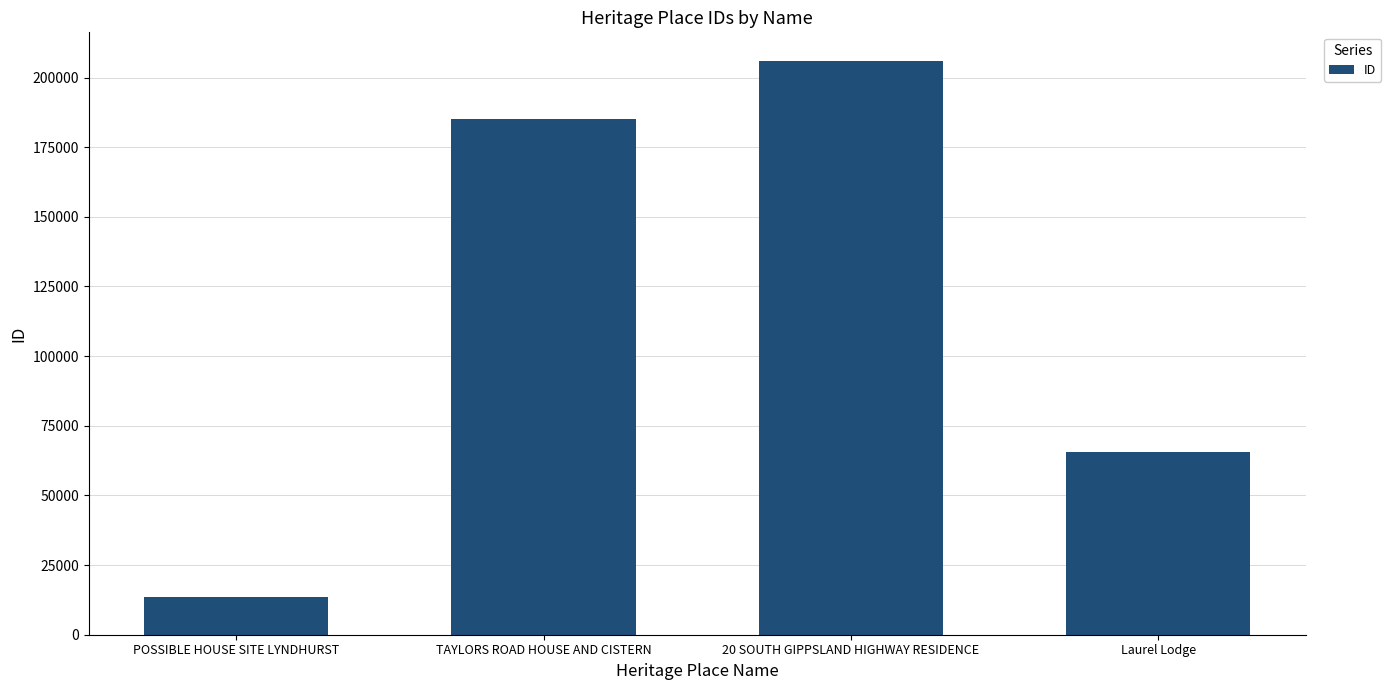

Reading left to right, transcribe all the data shown in this chart.

POSSIBLE HOUSE SITE LYNDHURST=13637	TAYLORS ROAD HOUSE AND CISTERN=185112	20 SOUTH GIPPSLAND HIGHWAY RESIDENCE=205936	Laurel Lodge=65744